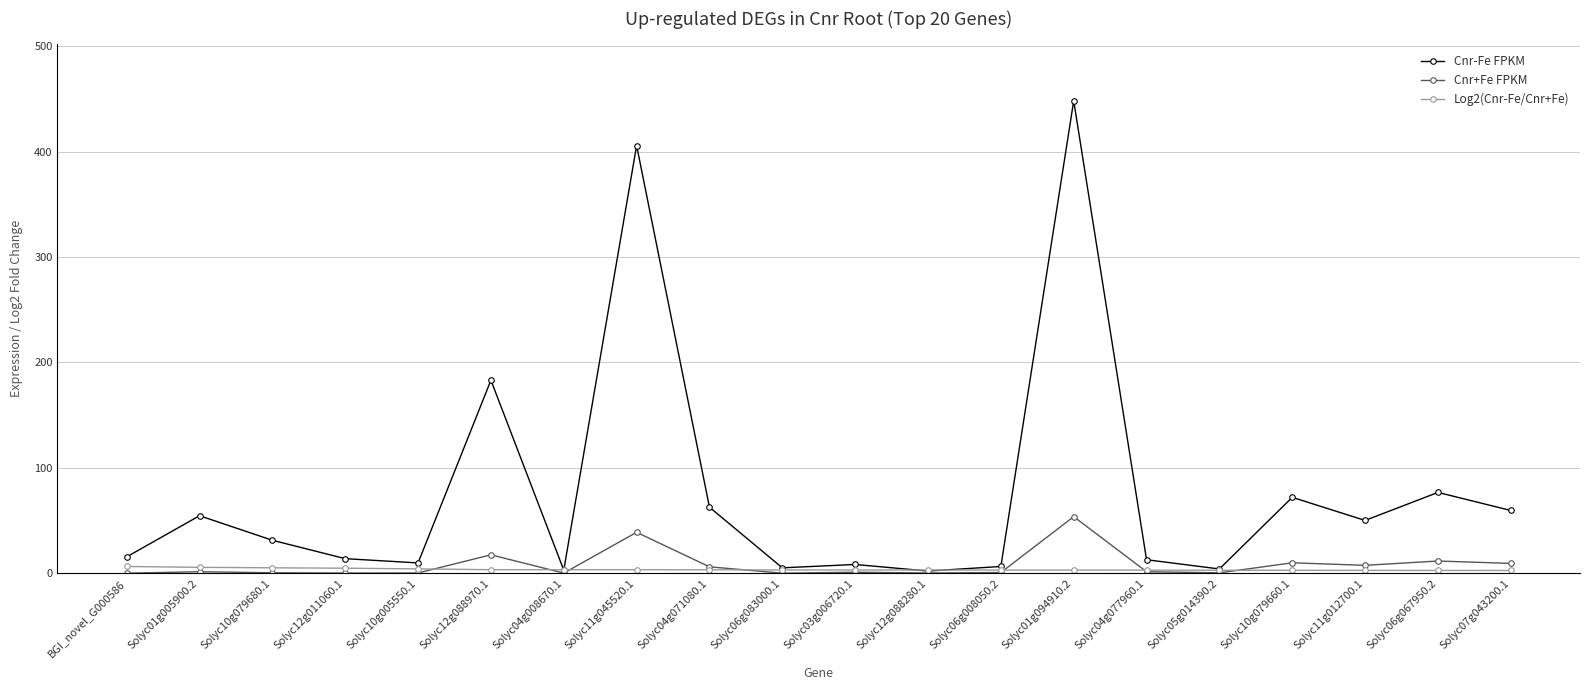

True or false: Cnr+Fe FPKM has more than 1 interior local peaks.

True